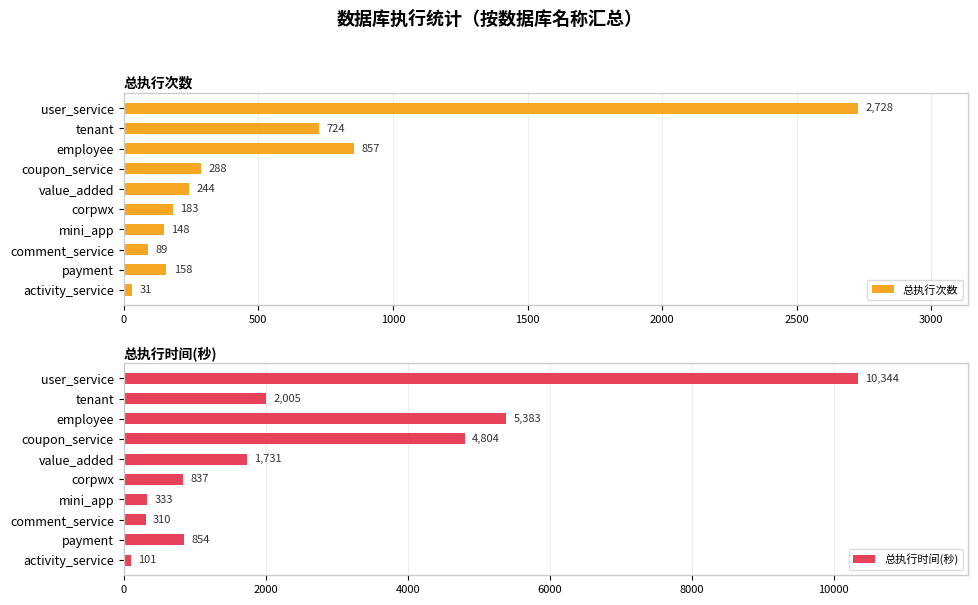

List the series in order of their peak value, lowest first.

总执行次数, 总执行时间(秒)